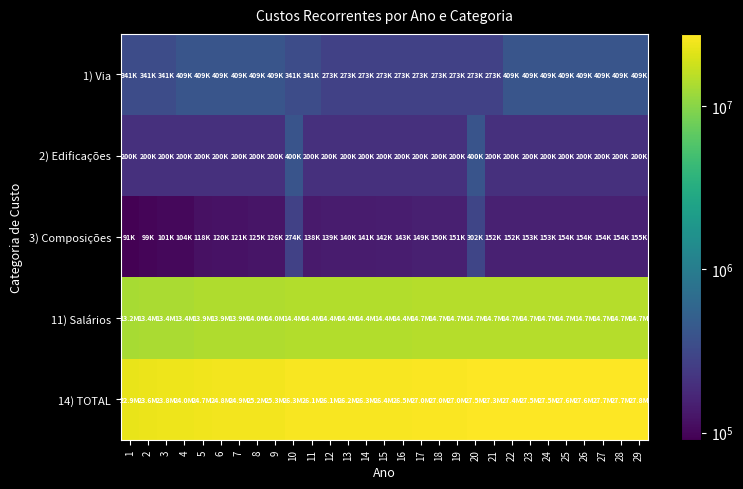

At 12, list the series in order from largest to smallest.

14) TOTAL, 11) Salários, 1) Via, 2) Edificações, 3) Composições